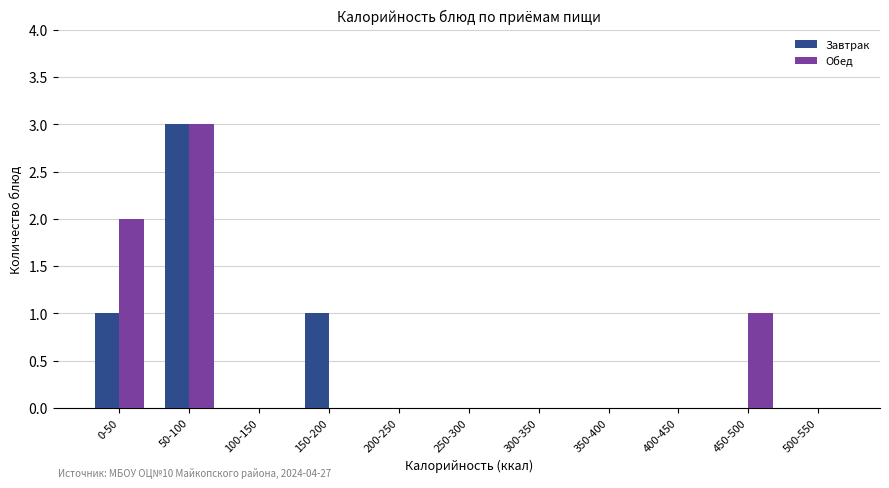

Reading left to right, extract all data points from this chart.

Завтрак: 0-50=1	50-100=3	100-150=0	150-200=1	200-250=0	250-300=0	300-350=0	350-400=0	400-450=0	450-500=0	500-550=0
Обед: 0-50=2	50-100=3	100-150=0	150-200=0	200-250=0	250-300=0	300-350=0	350-400=0	400-450=0	450-500=1	500-550=0